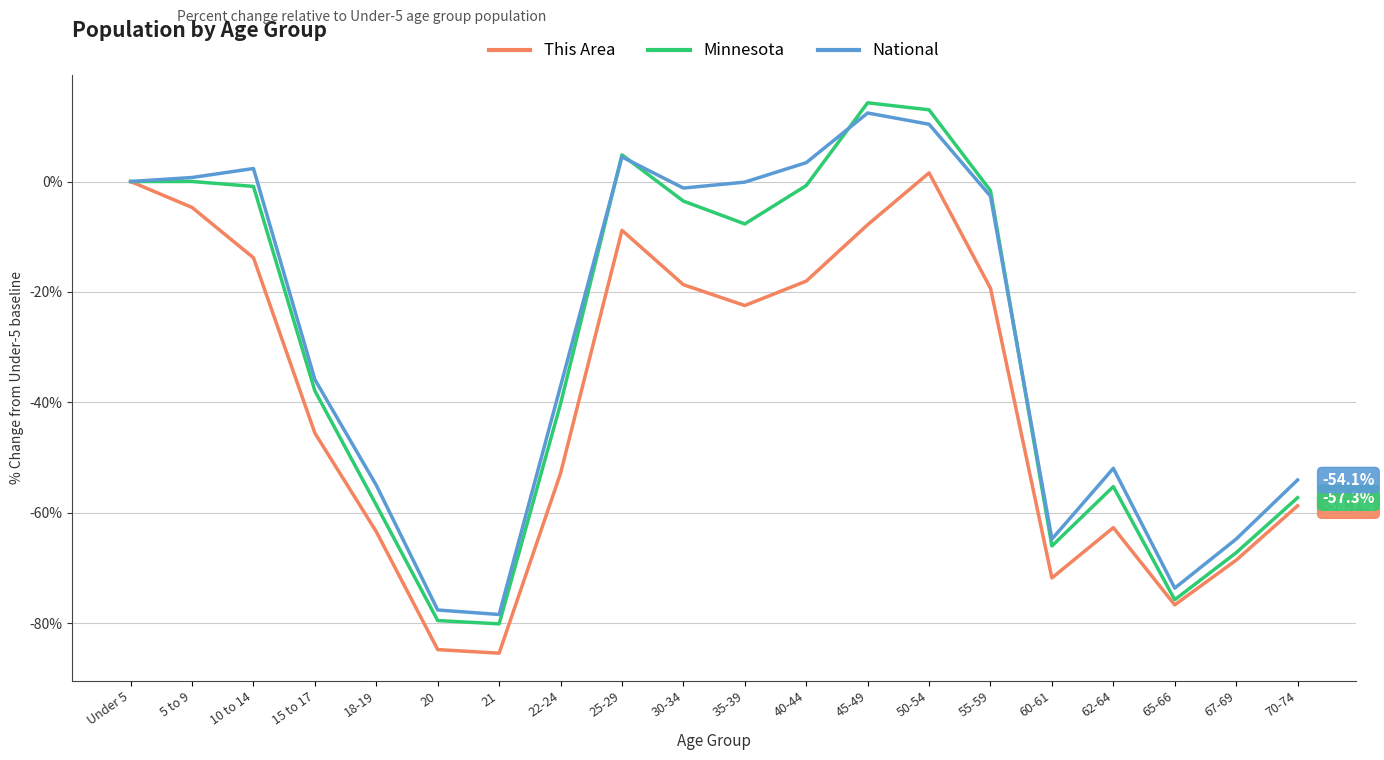

Which series has the widest spread of values?

Minnesota